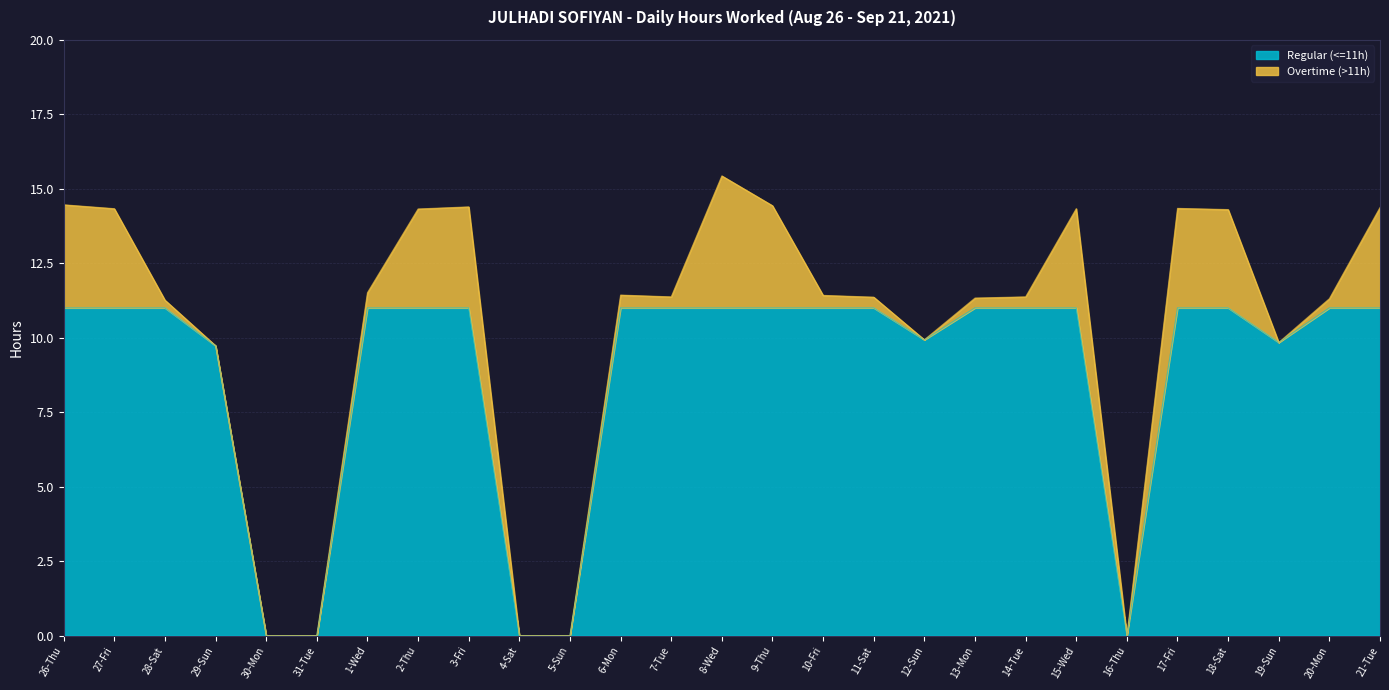

True or false: Regular (<=11h) has more than 1 interior local peaks.

False